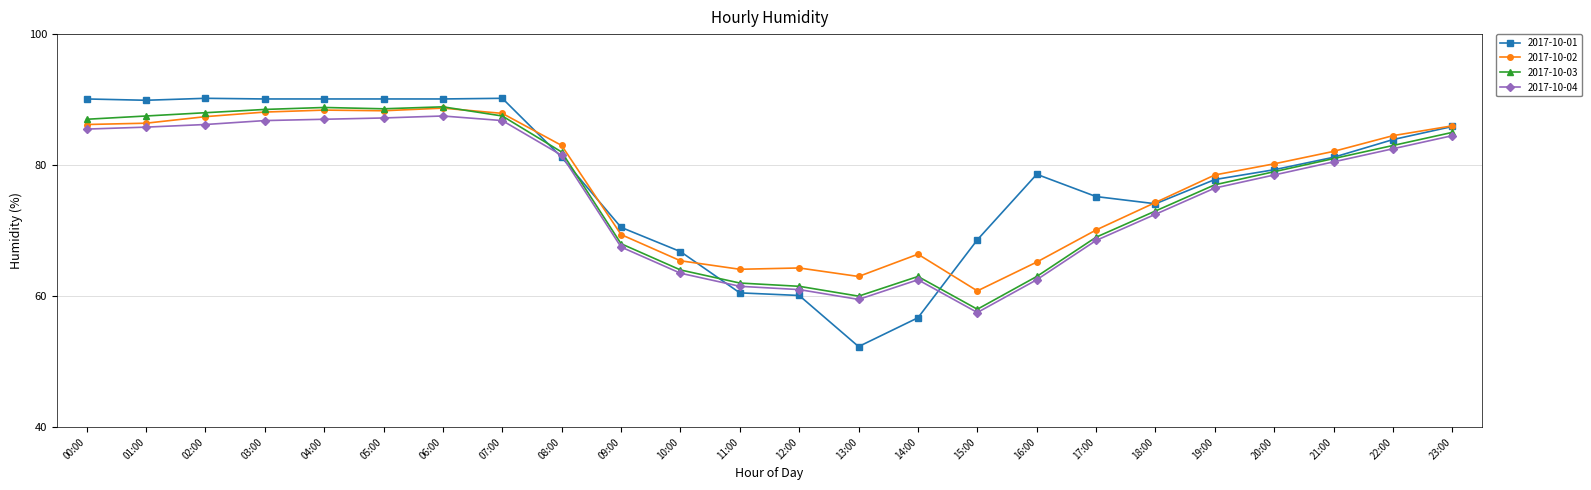

At how many categories does at least one series exceed 85?

9